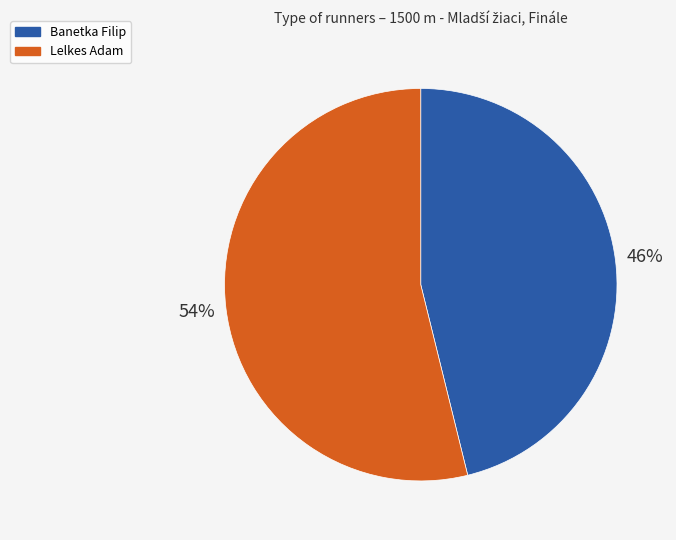

How many segments does this pie chart have?

2